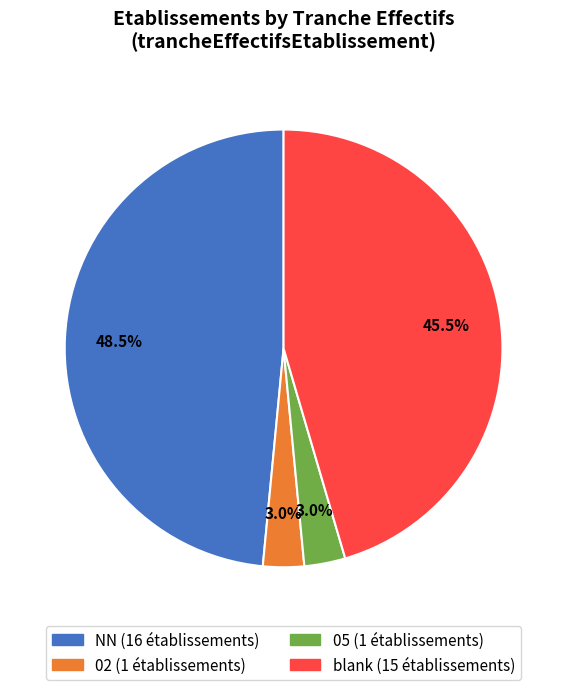

Does any single category account for the majority?

No